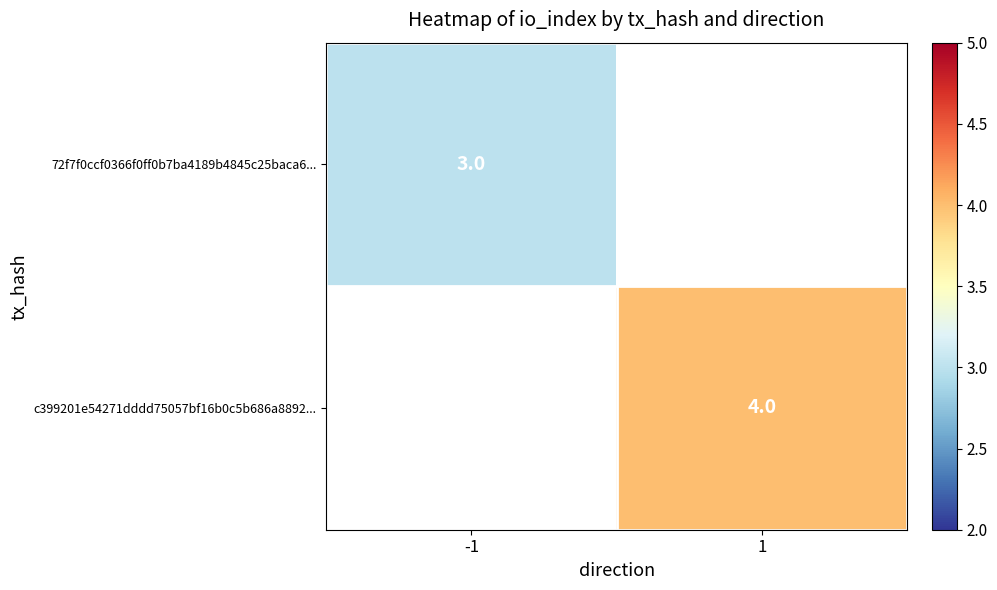

Which has a higher value, -1 or 1?

1